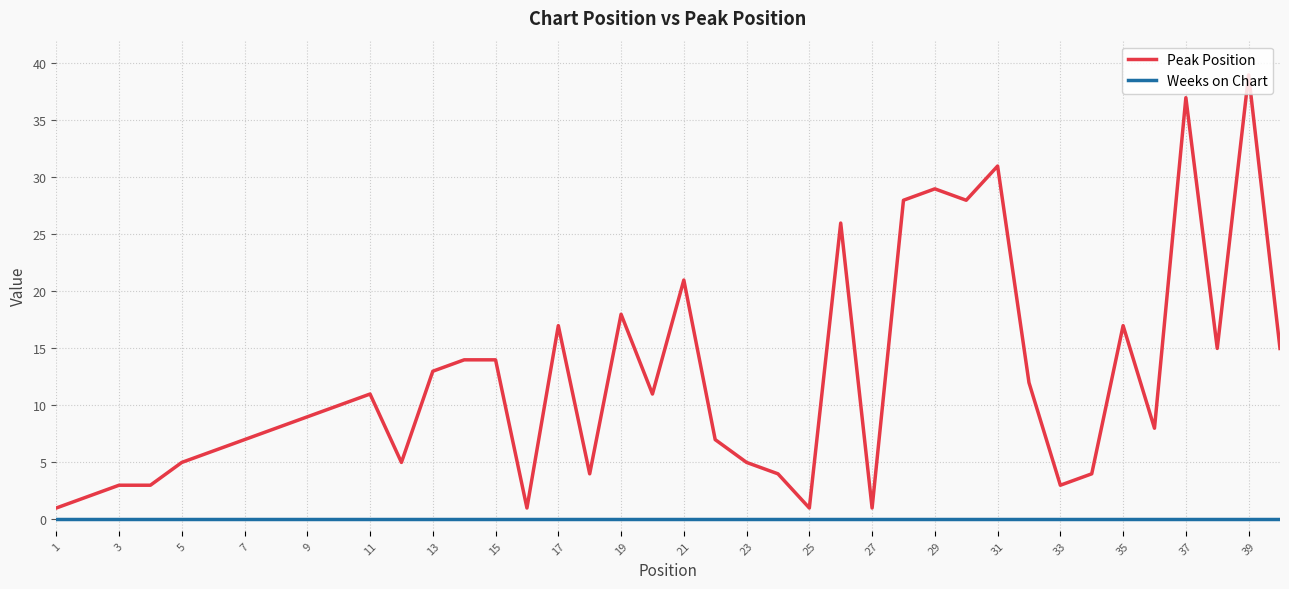

True or false: Weeks on Chart and Peak Position intersect in this chart.

False